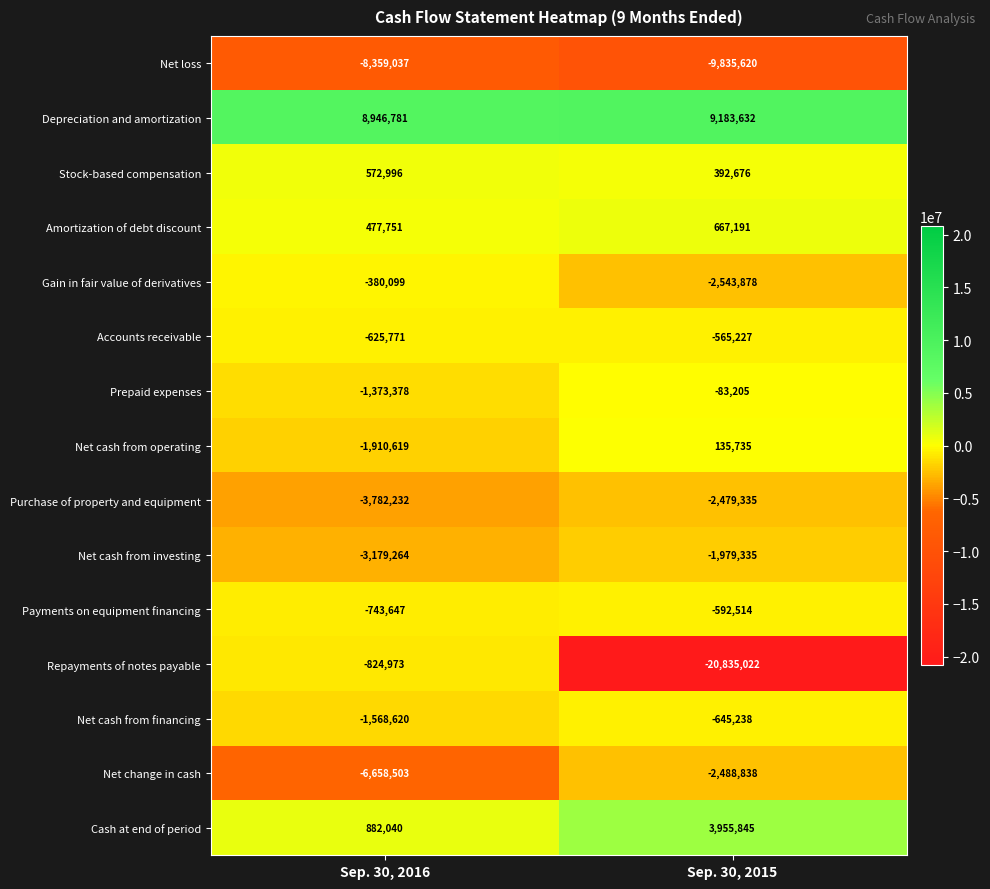

Which label corresponds to the largest value in the chart?

Sep. 30, 2015